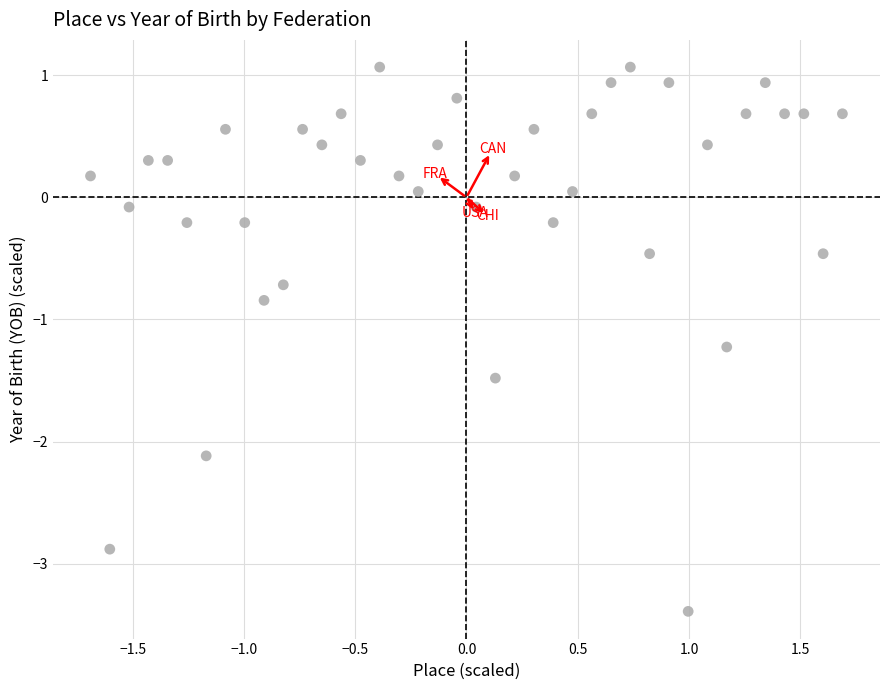

What Y value in the scatter plot is closest to -1?

-0.8